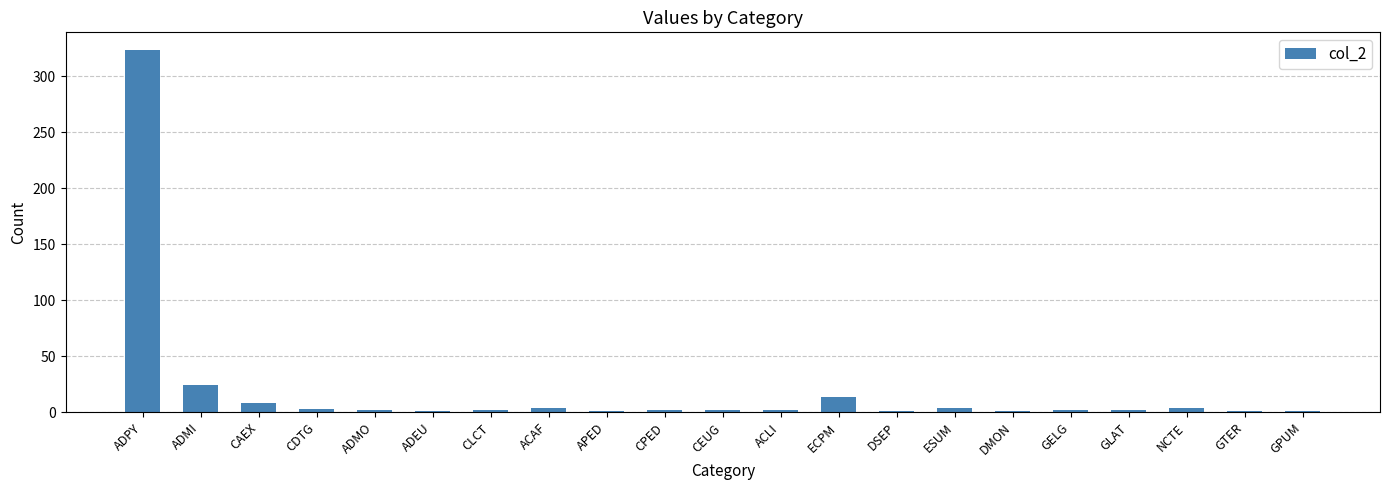

Are the bars horizontal?

No